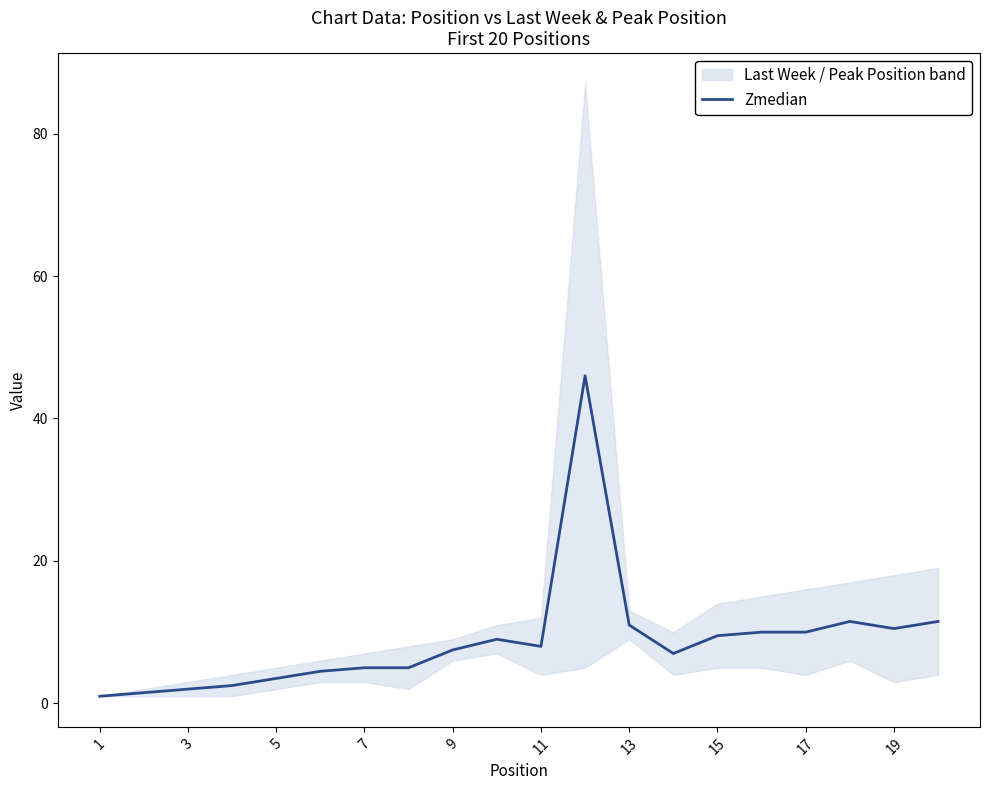

The value of Zmedian at 15 is 3.1. True or false?

False